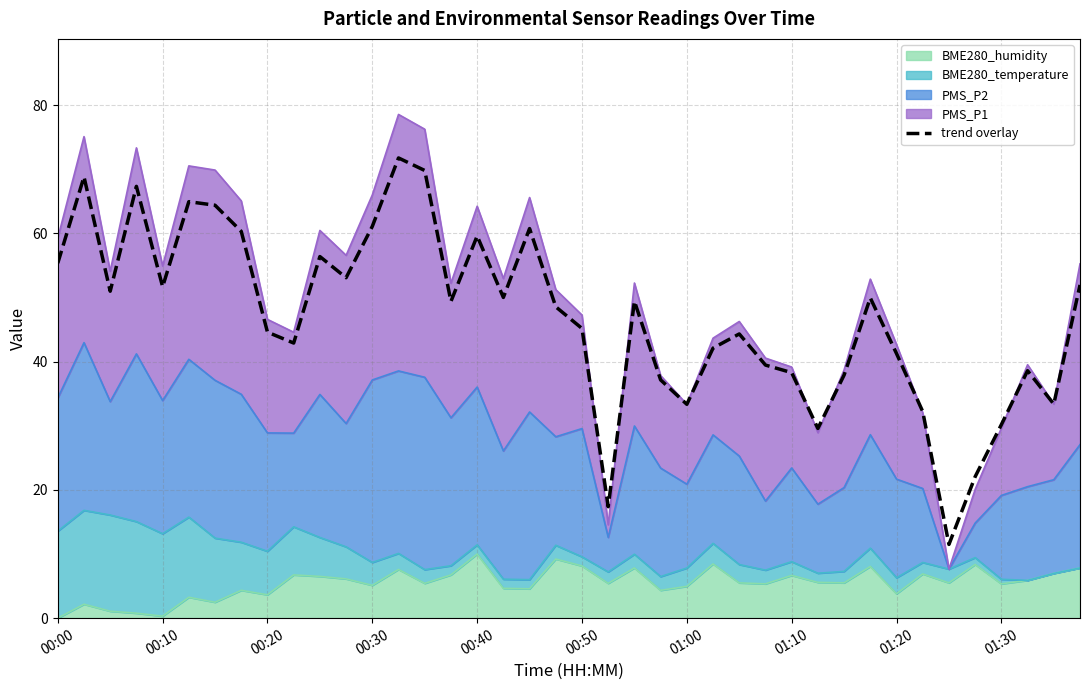

What is the difference between the values at 28 and 19?

10.3